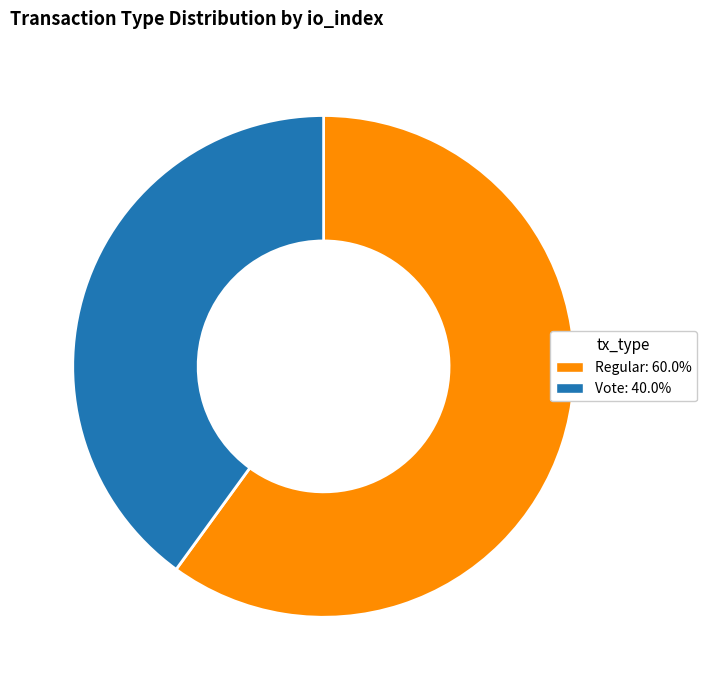

Combined, do Regular and Vote account for over 50%?

Yes